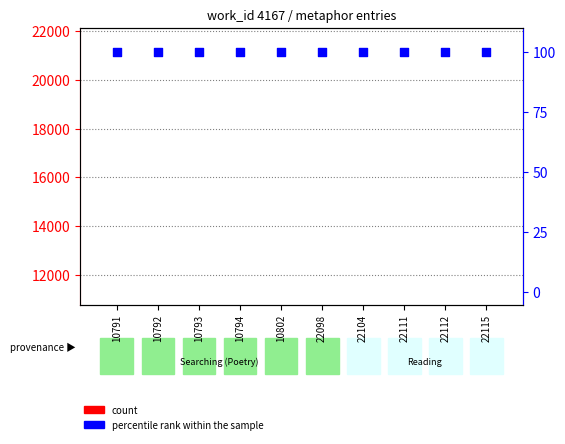

Is the value of count at 22112 greater than the value of percentile rank within the sample at 10794?

Yes